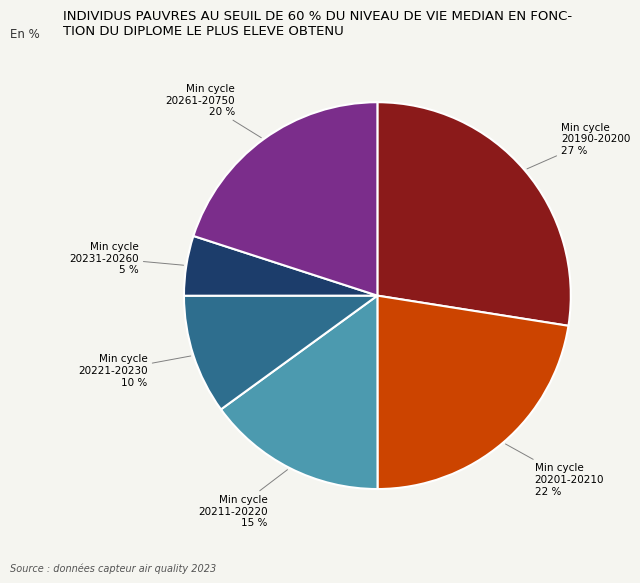

Is there any slice that represents more than half of the pie?

No